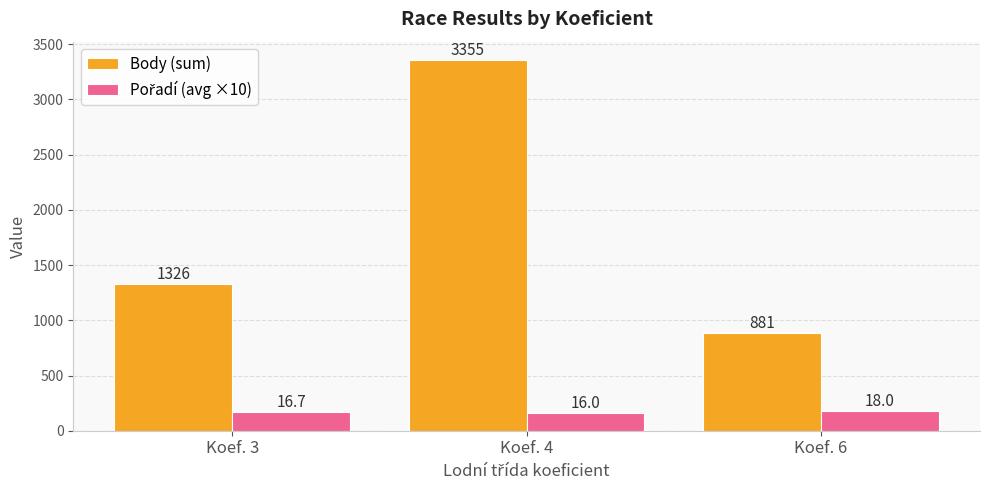

Rank the categories by Body (sum) value from highest to lowest.

Koef. 4, Koef. 3, Koef. 6